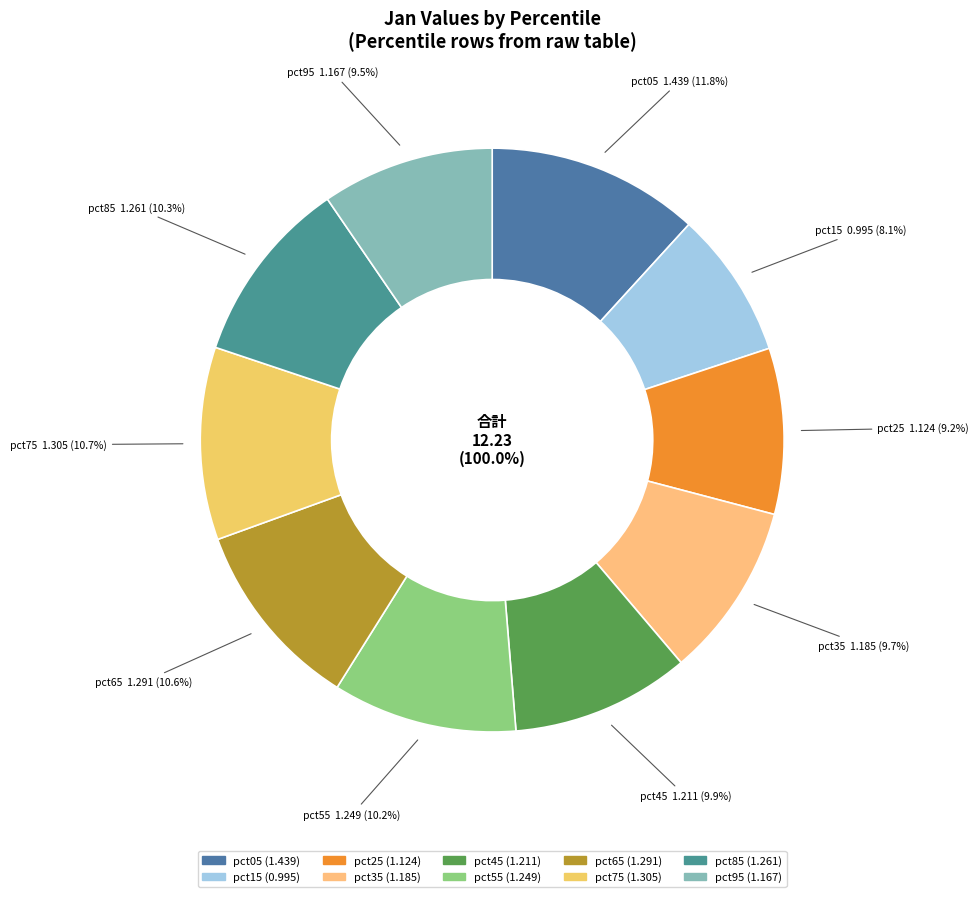

The pct85 slice represents 22% of the pie. True or false?

False